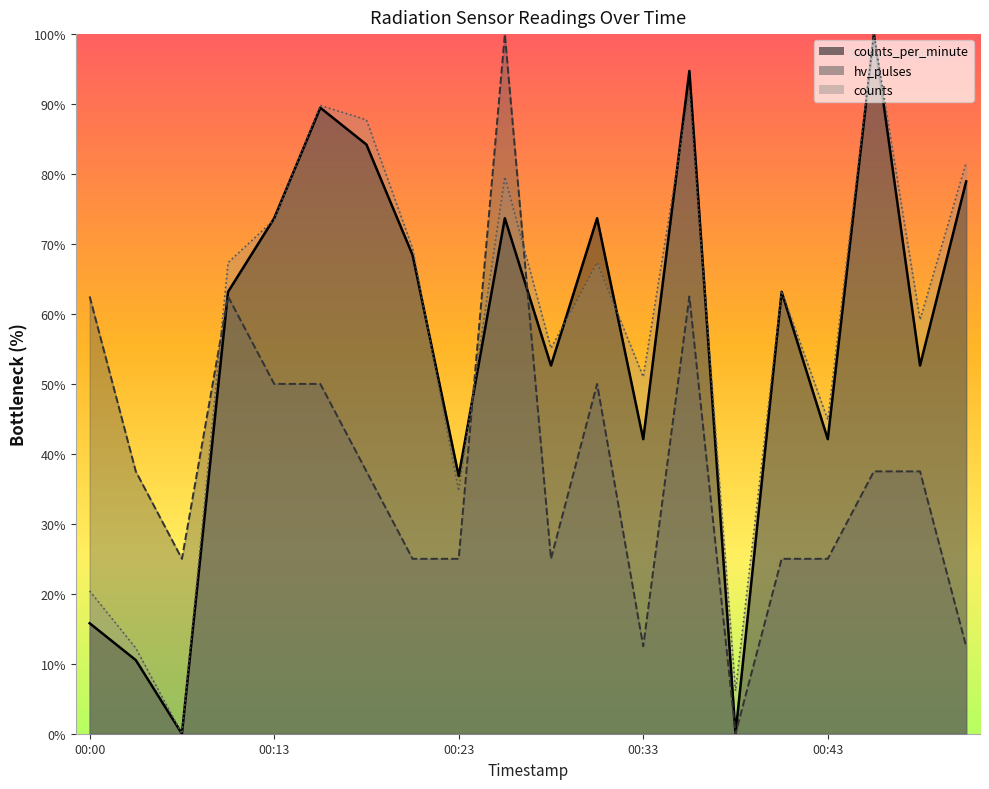

Does the chart display data point markers on the line(s)?

No